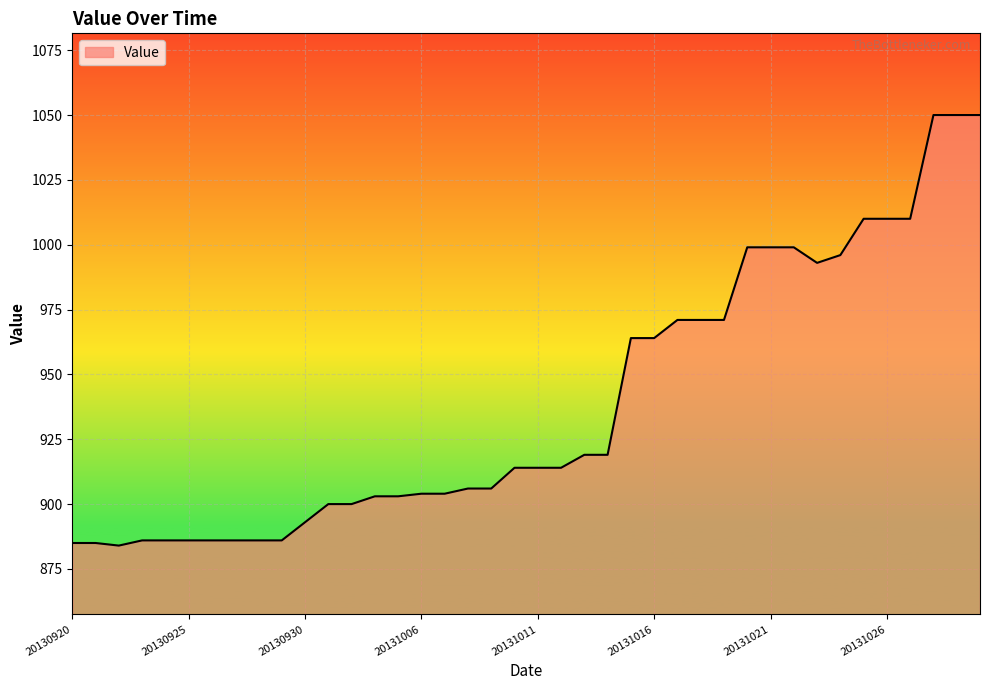

What is the minimum value shown in the chart?

884